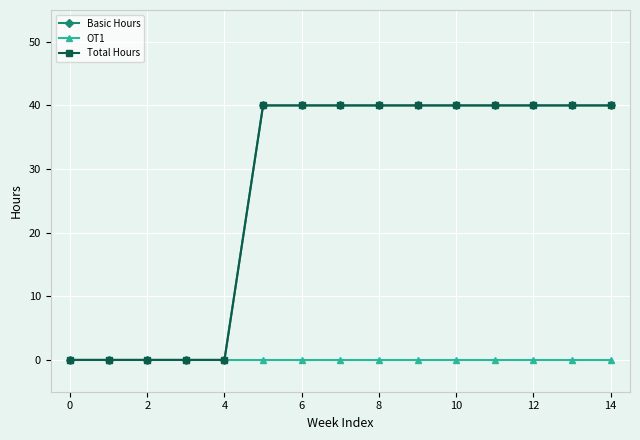

What is the label of the 3rd point from the left?

2